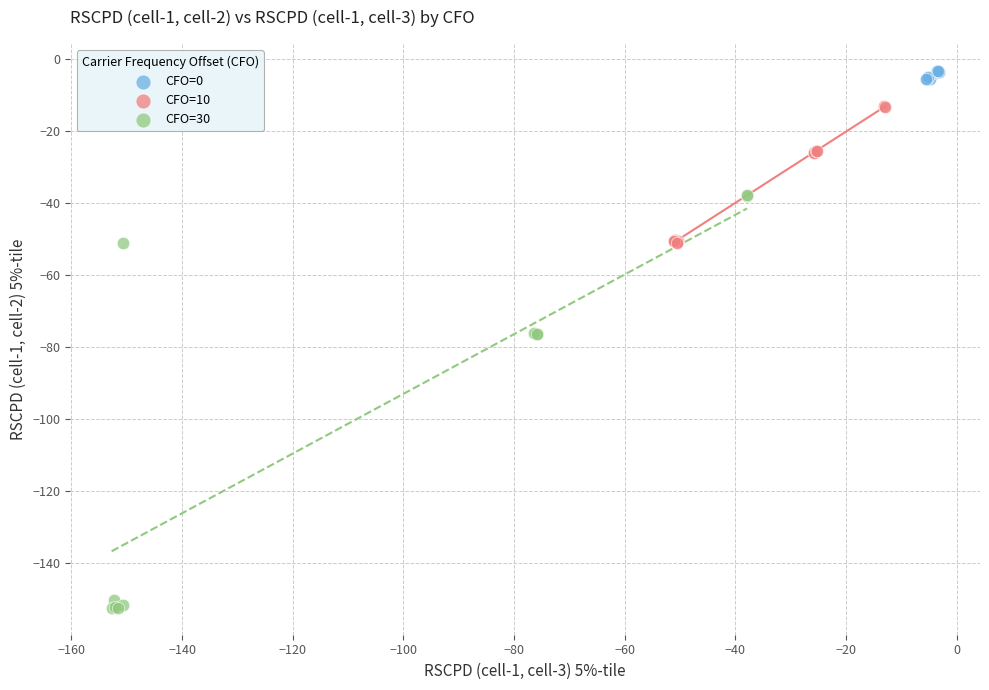

Which series reaches the maximum Y coordinate?

CFO=0